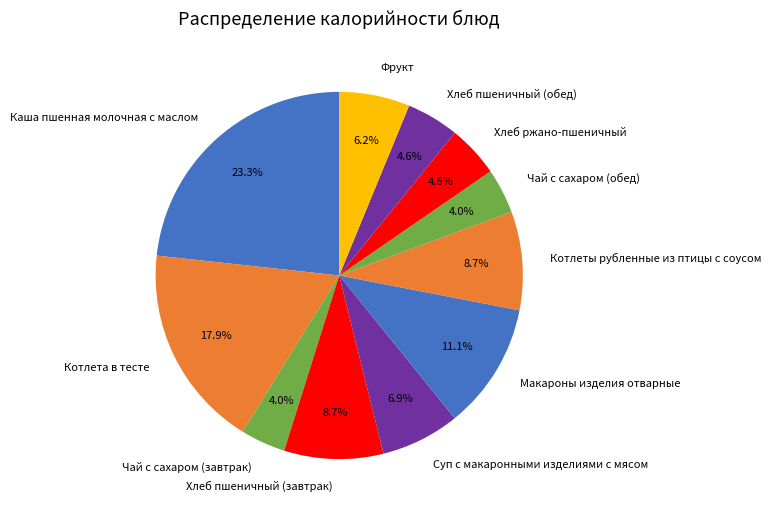

Which category has the biggest portion of the pie?

Каша пшенная молочная с маслом